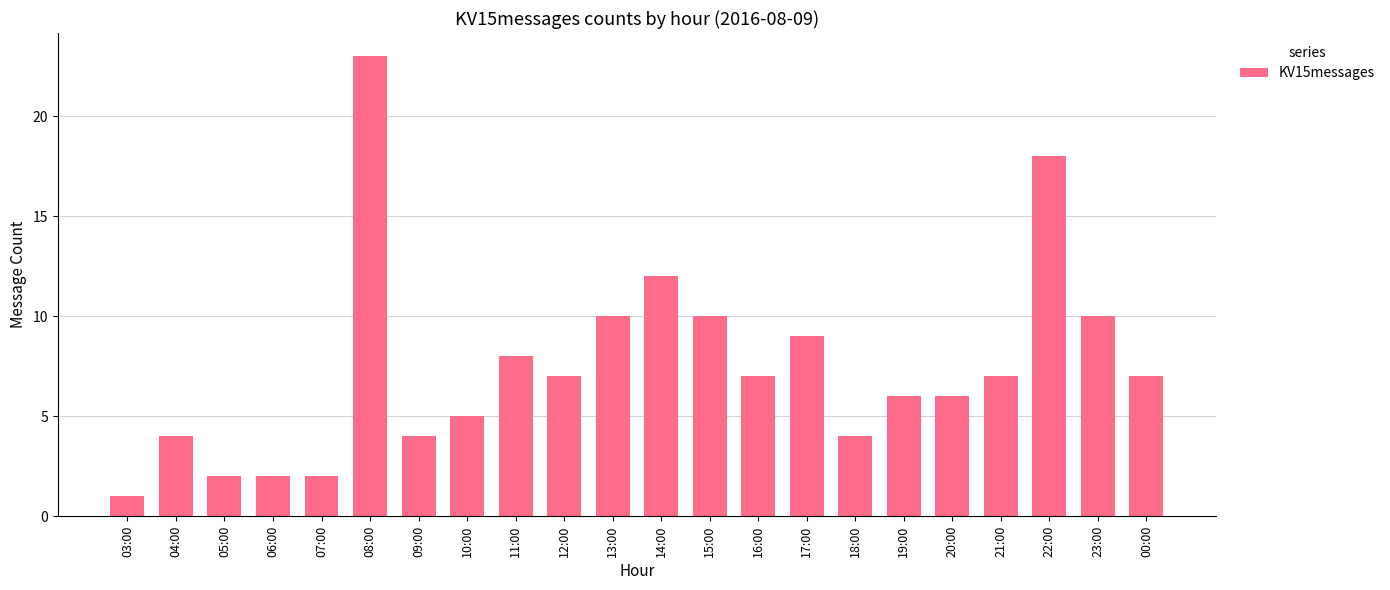

Which category has the lowest value across all series?

03:00